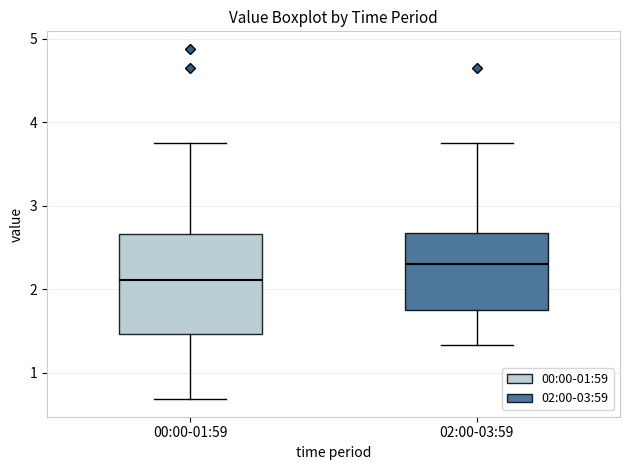

Which box is the tallest, from its lower edge to its upper edge?

00:00-01:59